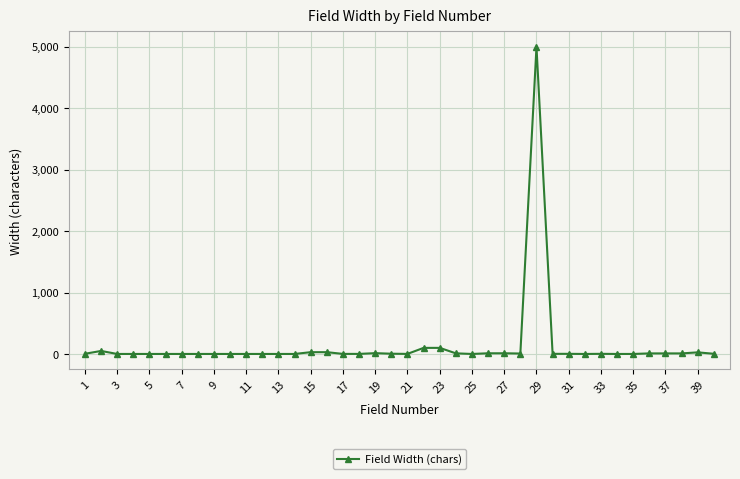

Does the chart have visible grid lines?

Yes